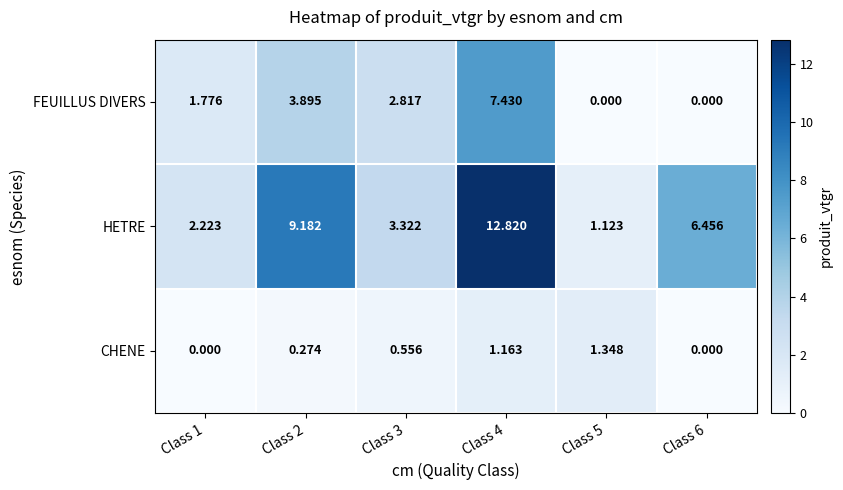

List the series in order of their overall mean, highest first.

HETRE, FEUILLUS DIVERS, CHENE